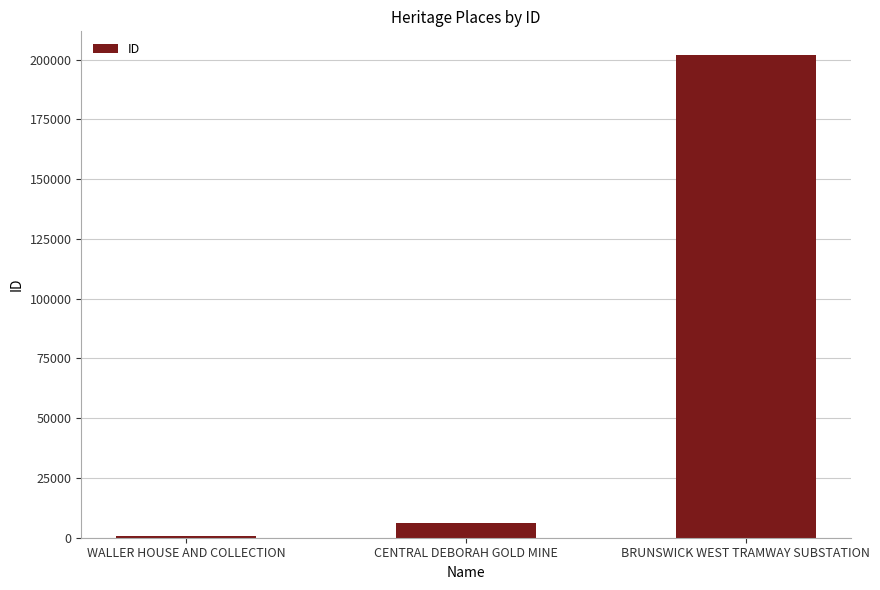

What is the greatest value displayed?

201776